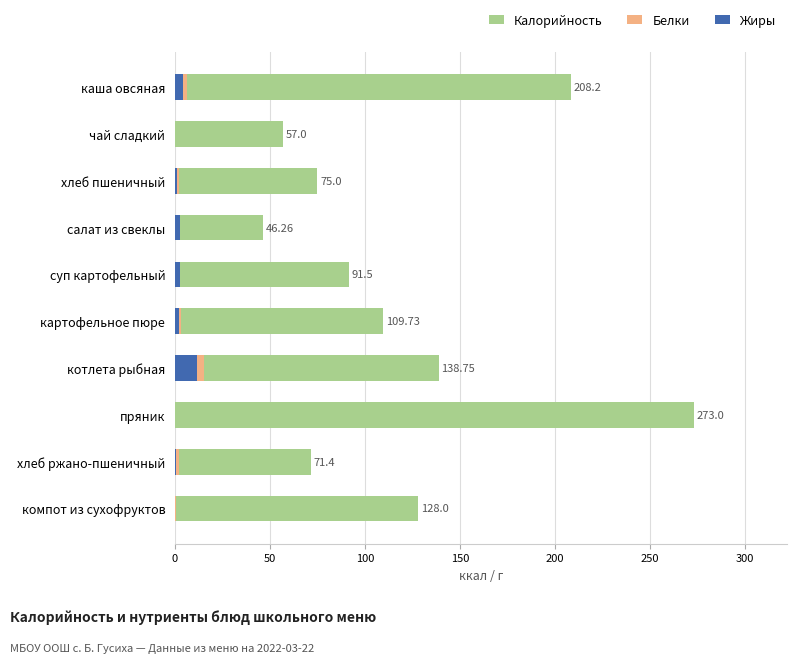

What is the total value across all series at суп картофельный?

96.5